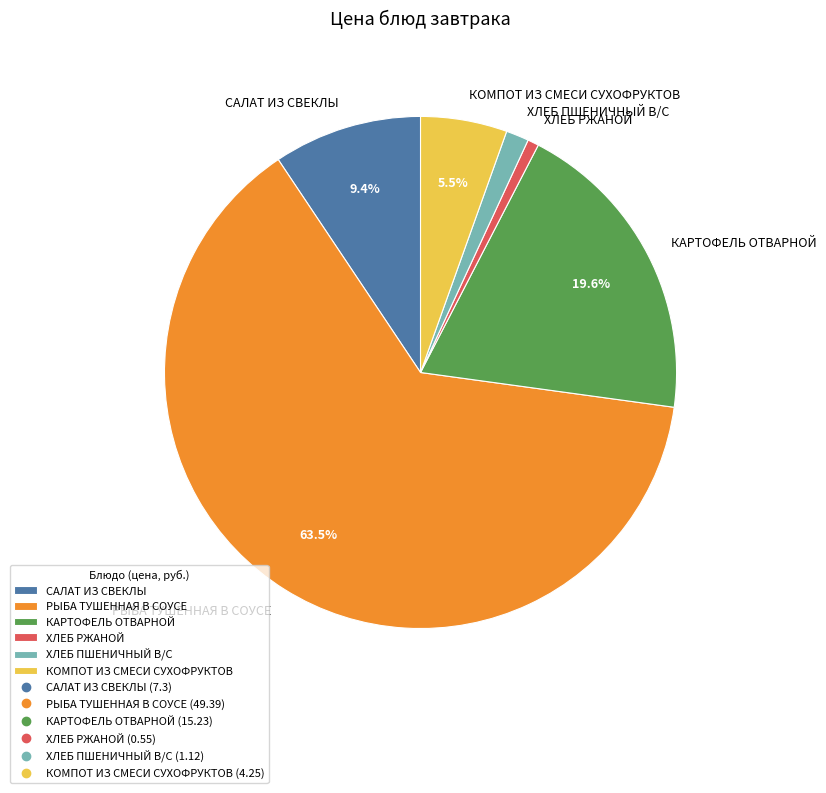

Rank the categories by value from lowest to highest.

ХЛЕБ РЖАНОЙ, ХЛЕБ ПШЕНИЧНЫЙ В/С, КОМПОТ ИЗ СМЕСИ СУХОФРУКТОВ, САЛАТ ИЗ СВЕКЛЫ, КАРТОФЕЛЬ ОТВАРНОЙ, РЫБА ТУШЕННАЯ В СОУСЕ